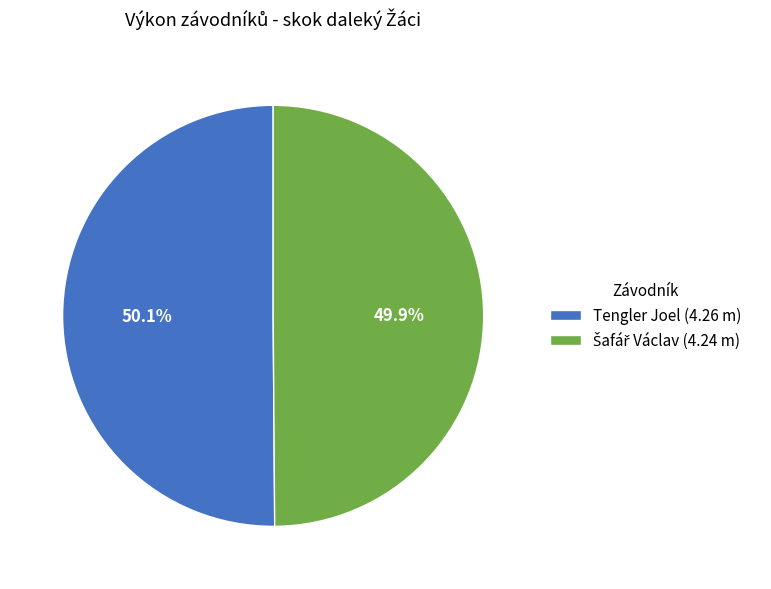

Is there any slice that represents more than half of the pie?

Yes